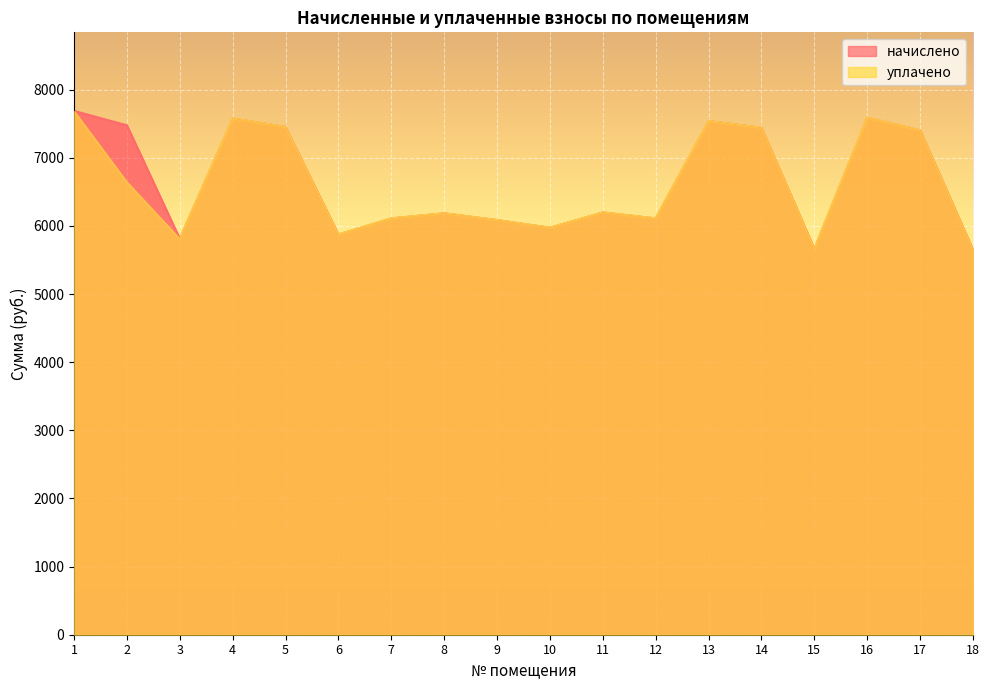

True or false: уплачено has more than 1 points higher than both neighbors.

True